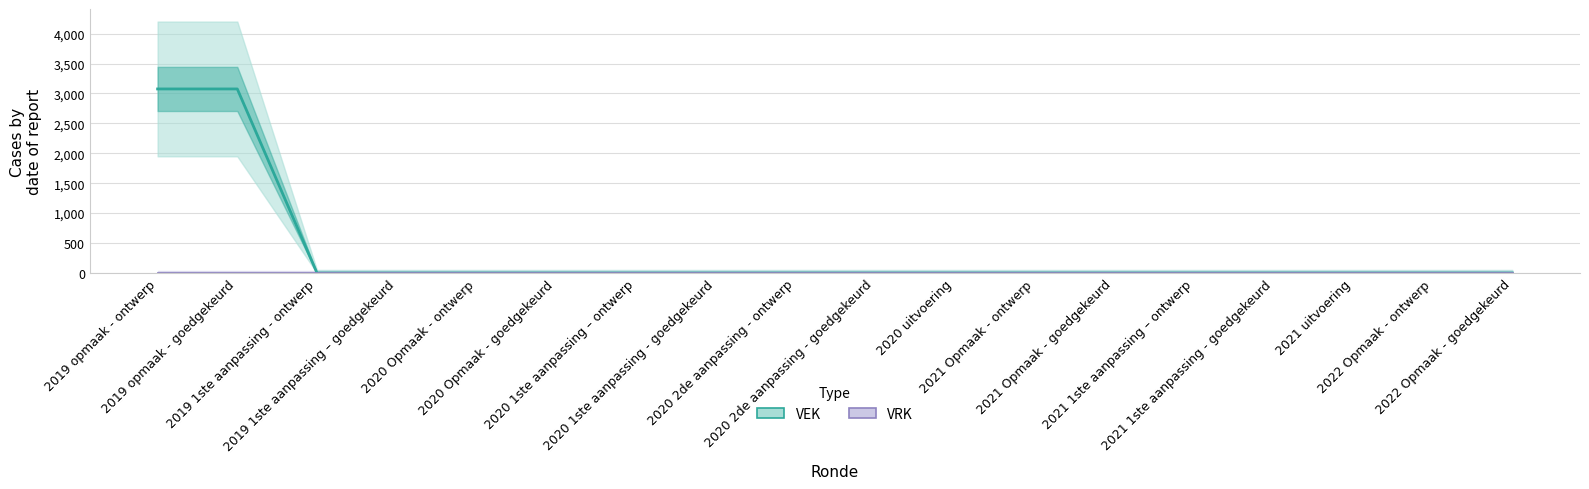

What are all the series names shown in the legend?

VEK, VRK